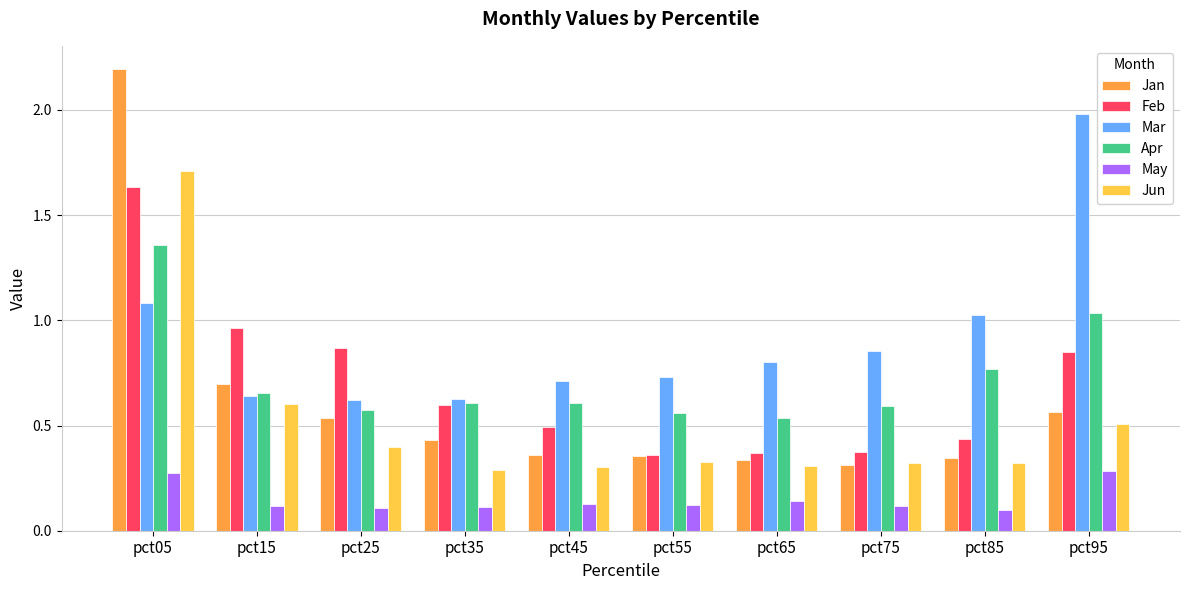

Is the value of May at pct25 greater than the value of Jan at pct15?

No